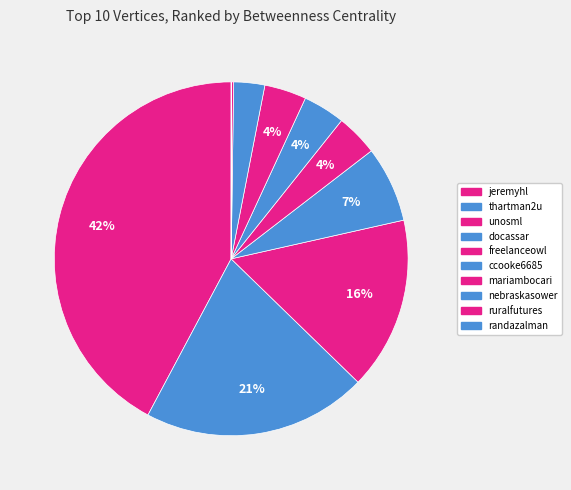

To the nearest percent, what is the difference between the largest and smallest slice percentages?

42%